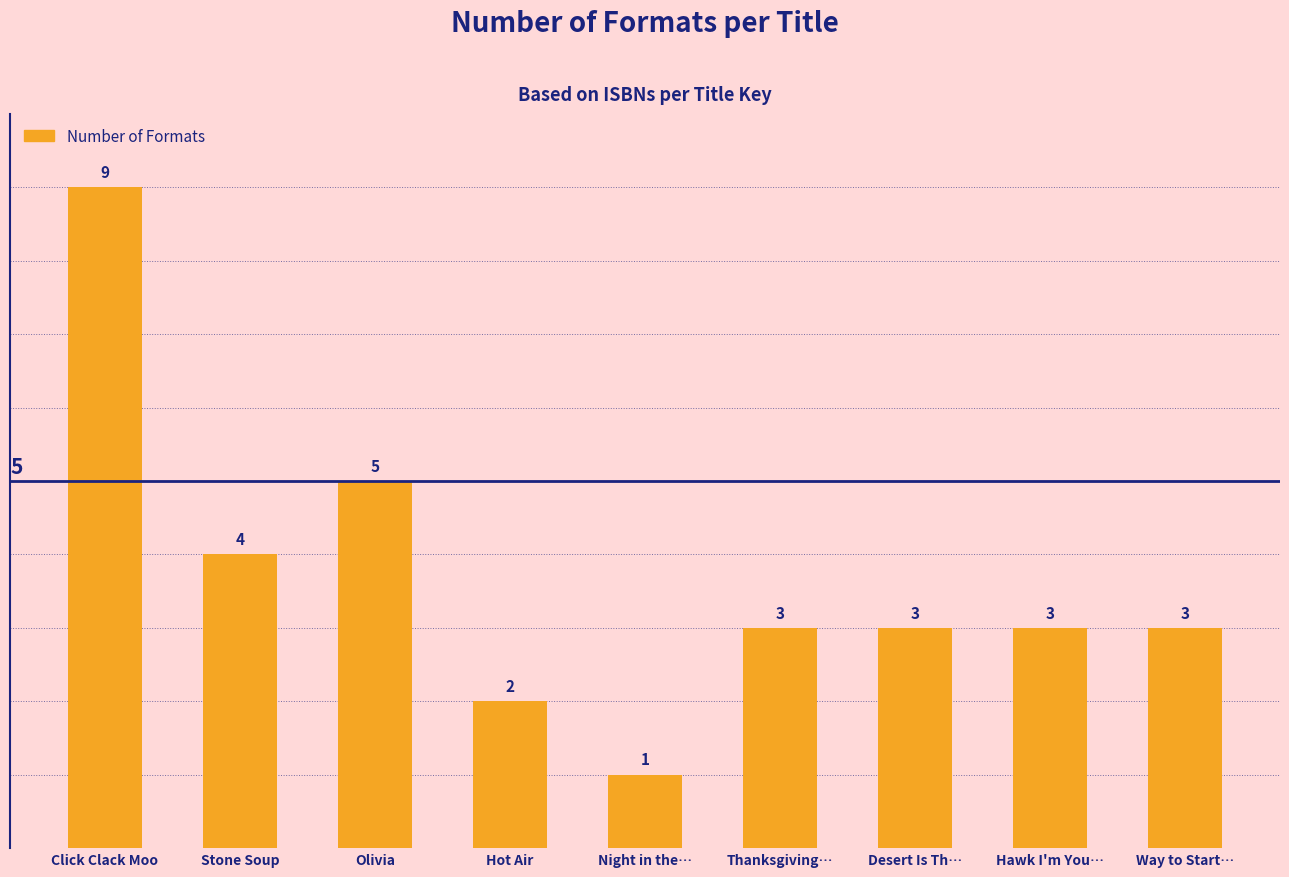

What is the label of the 9th bar from the left?

Way to Start…